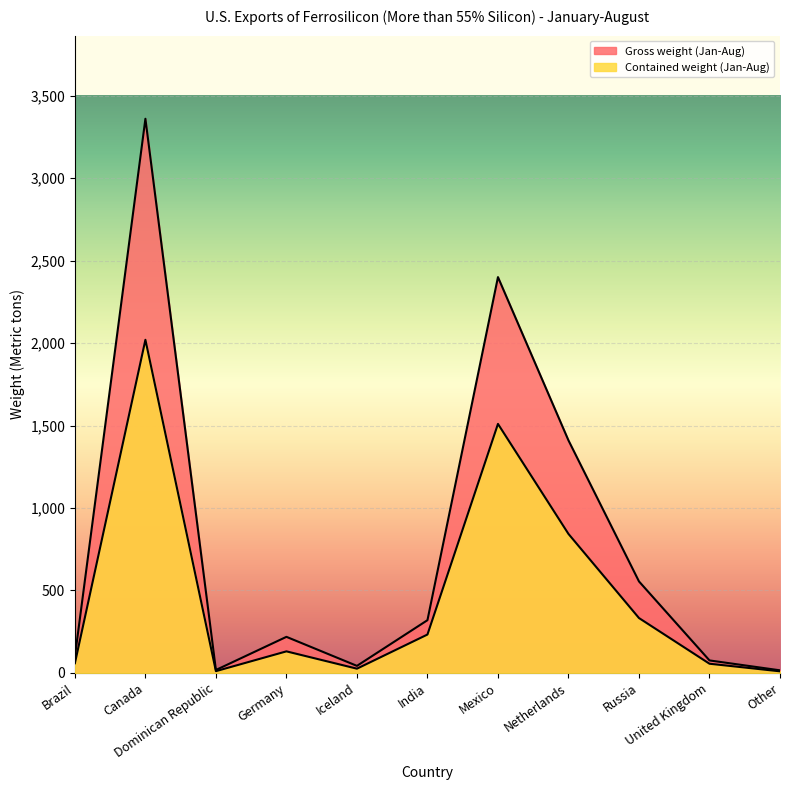

What position from the left is Brazil?

1